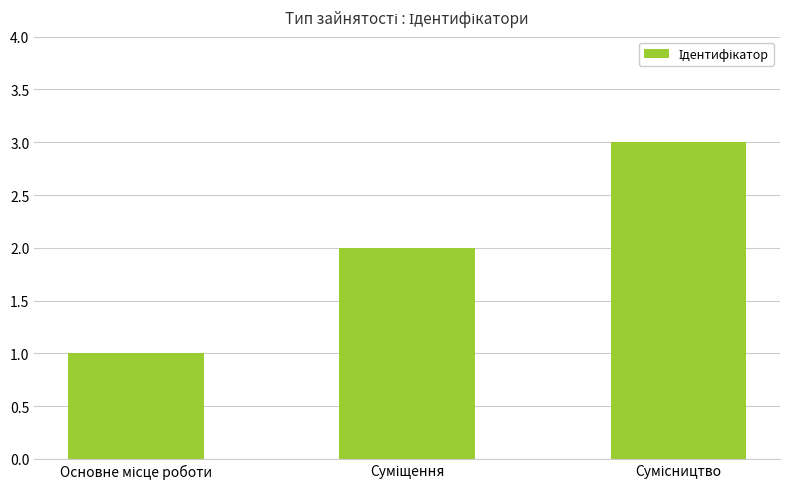

What is the maximum value shown in the chart?

3